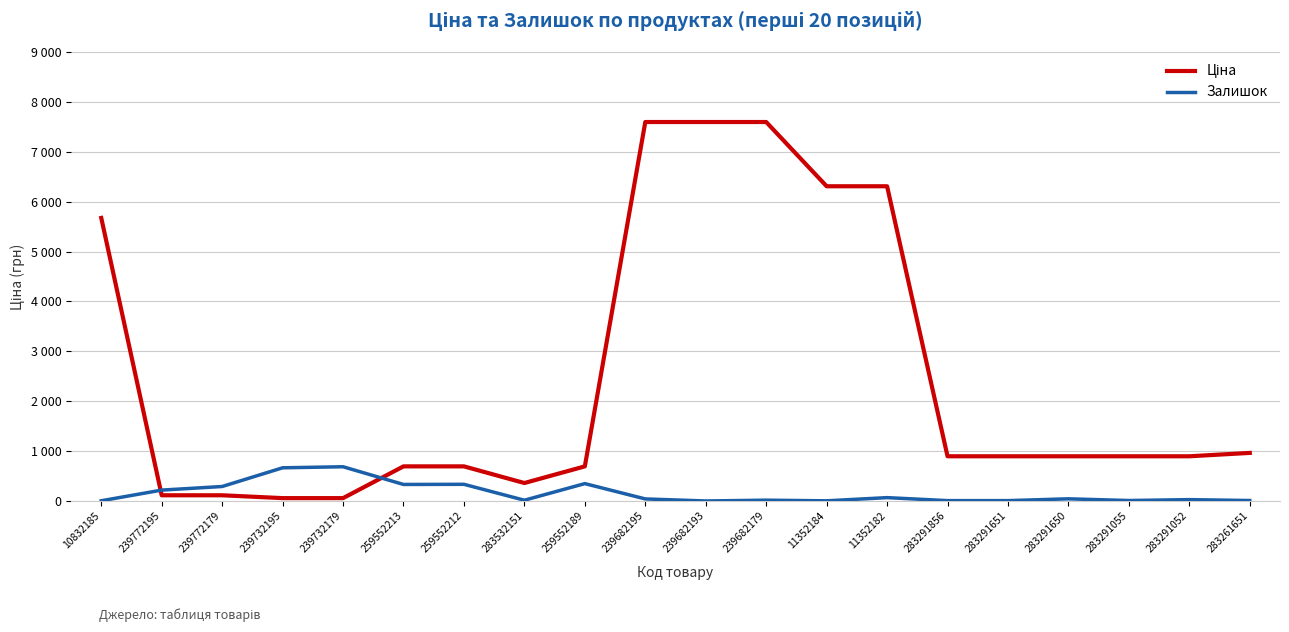

Is this an area chart (filled region under the line)?

No